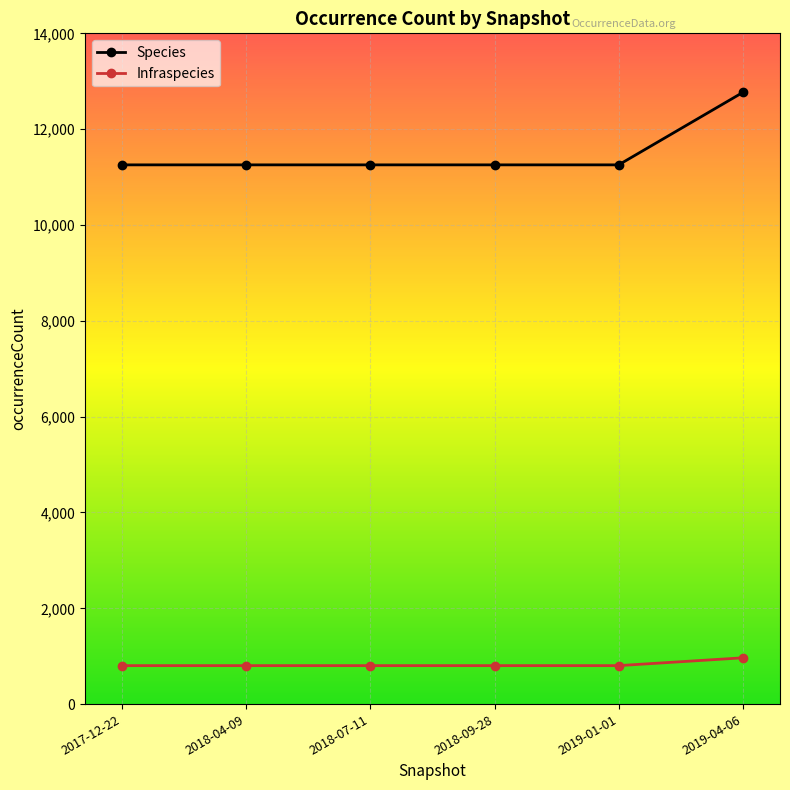

True or false: Infraspecies and Species cross at least once.

False